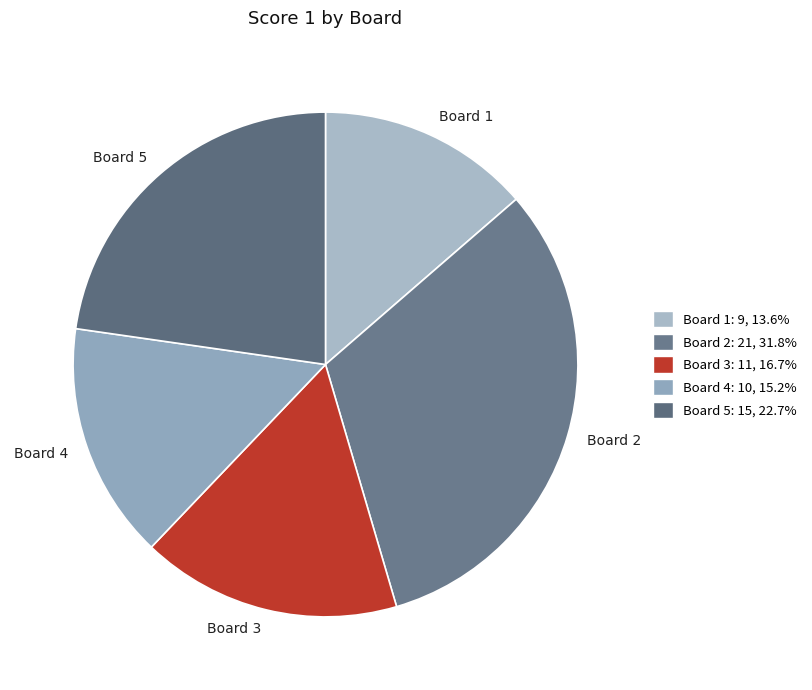

Is there a majority slice in this chart?

No